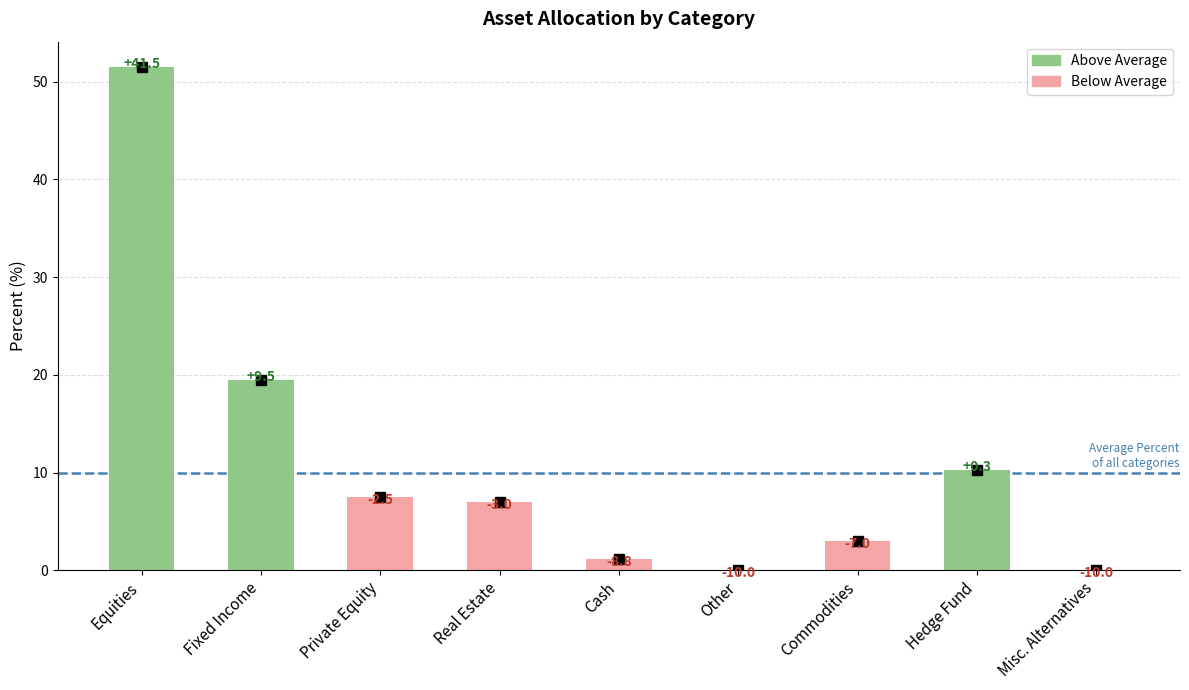

Which label corresponds to the smallest value in the chart?

Other